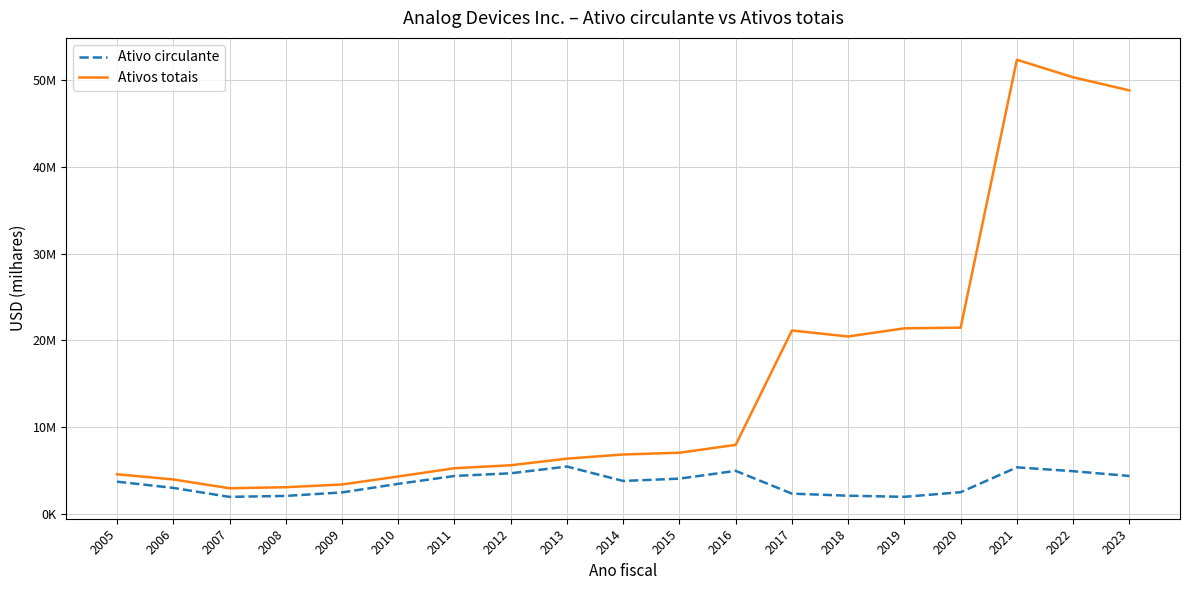

Which has a higher value, 2008 or 2022?

2022